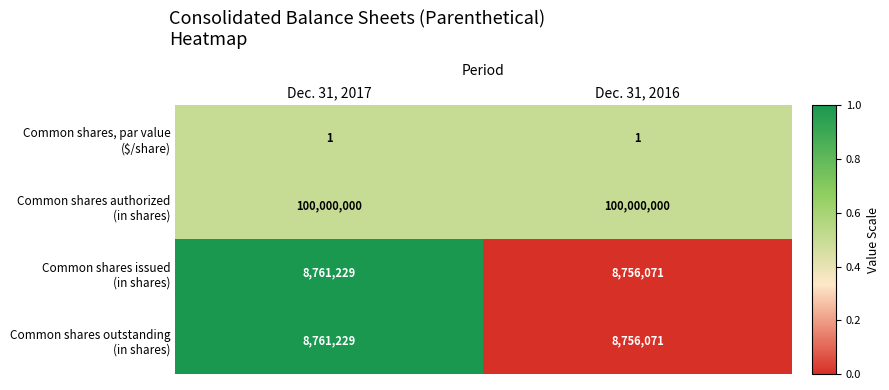

What is the maximum value shown in the chart?

100000000